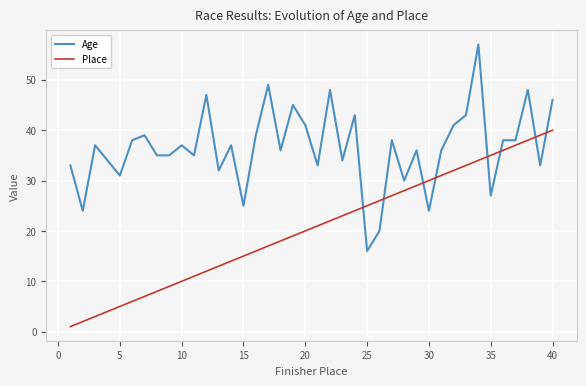

What is the difference between the maximum and minimum values in the Place series?

39